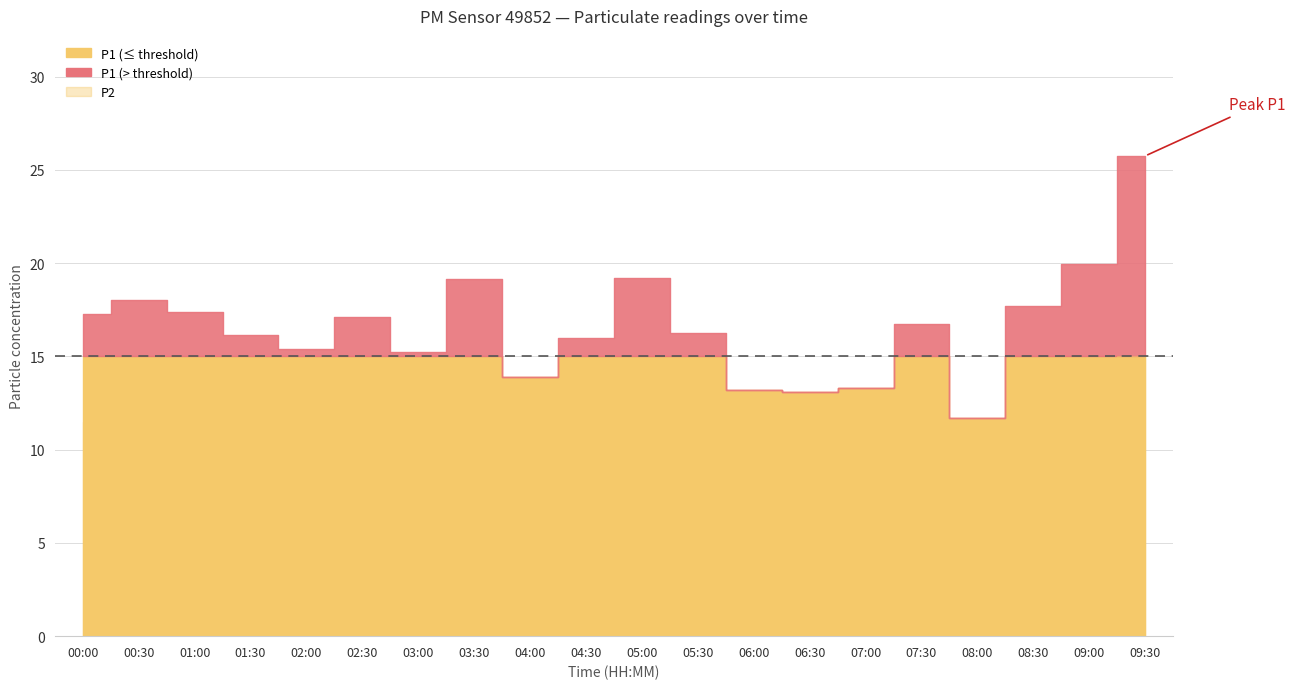

How many data points in P1 are above 16?

12